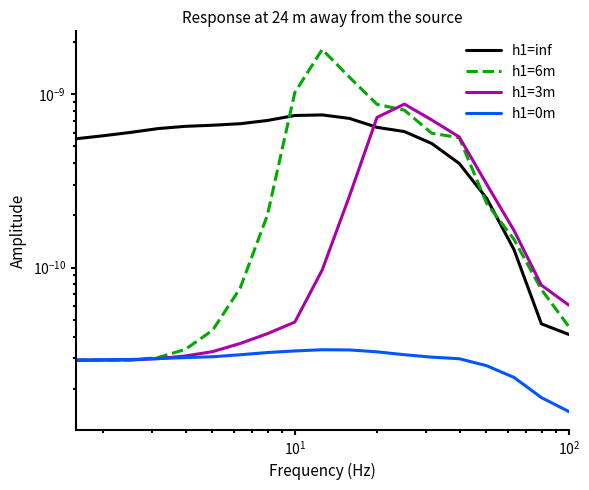

How many h1=0m values are between 0 and 1?

19